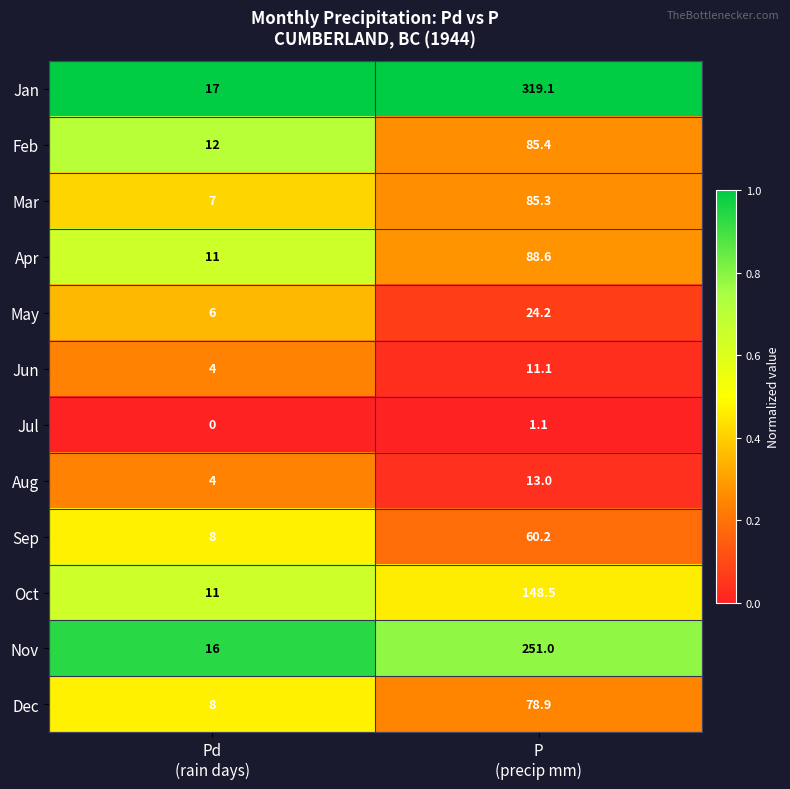

Reading left to right, list all the values displayed in this chart.

Jan: 17.0	319.1
Feb: 12.0	85.4
Mar: 7.0	85.3
Apr: 11.0	88.6
May: 6.0	24.2
Jun: 4.0	11.1
Jul: 0.0	1.1
Aug: 4.0	13.0
Sep: 8.0	60.2
Oct: 11.0	148.5
Nov: 16.0	251.0
Dec: 8.0	78.9